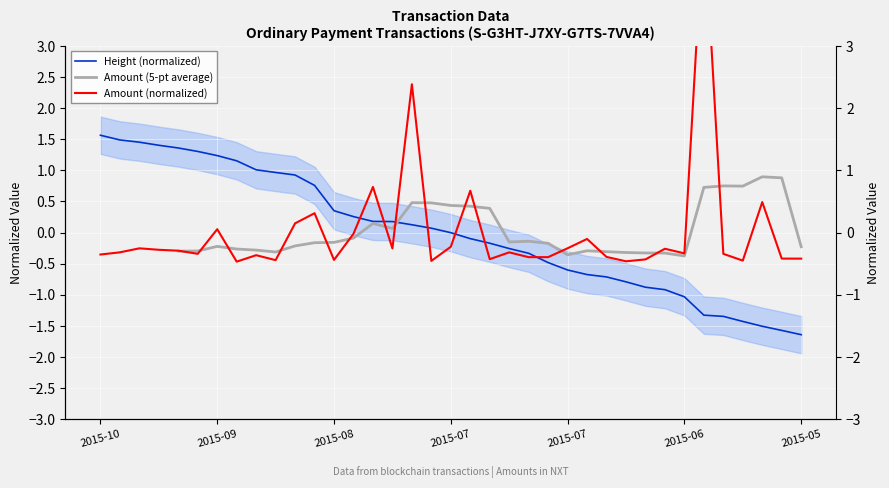

What are all the series names shown in the legend?

Height (normalized), Amount (5-pt average), Amount (normalized)